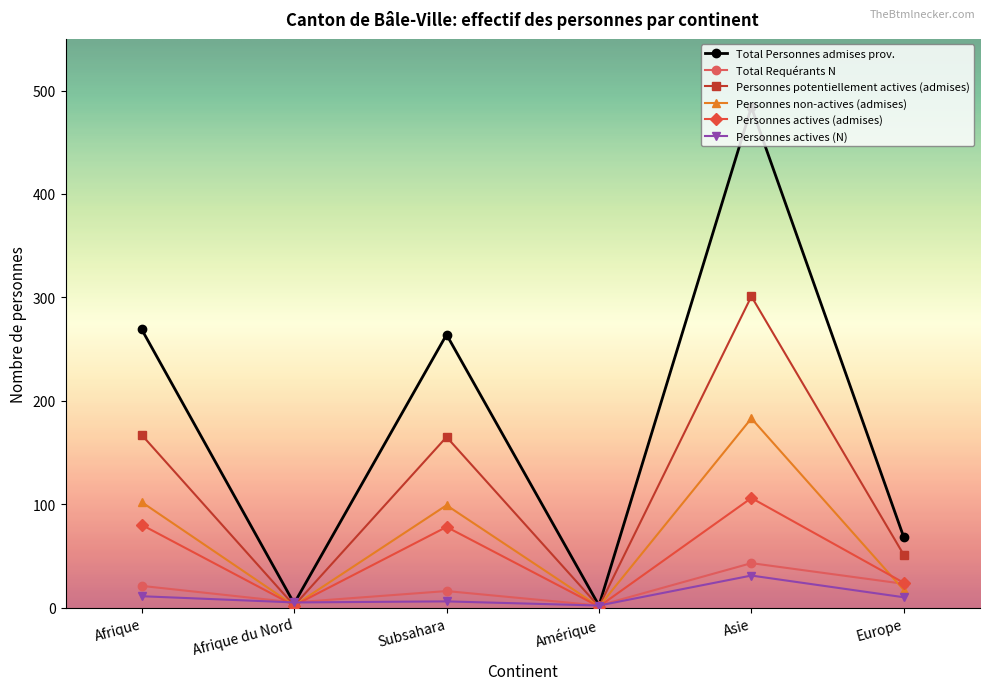

At which category is the sum across all series the highest?

Asie